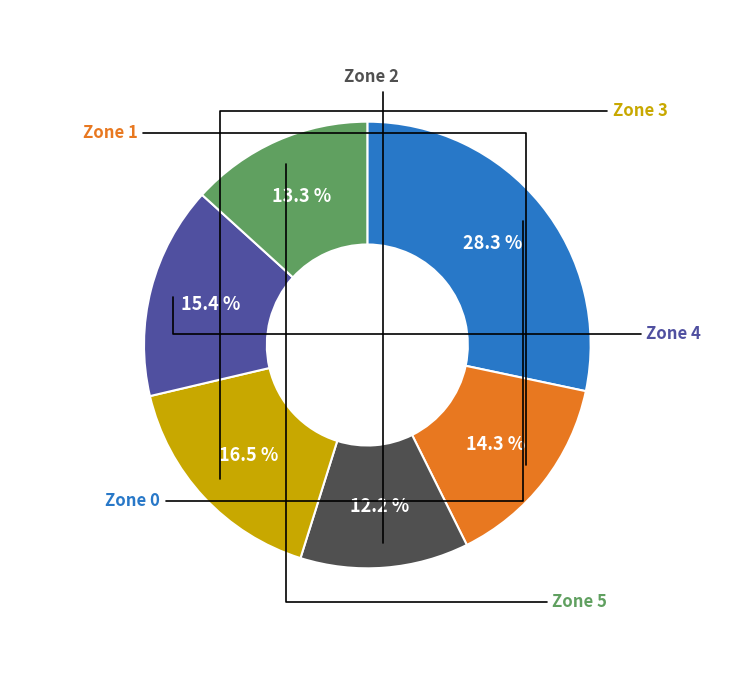

Does any single category account for the majority?

No